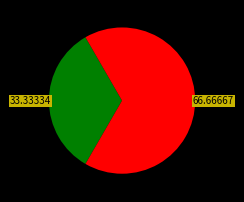

Is there any slice that represents more than half of the pie?

Yes